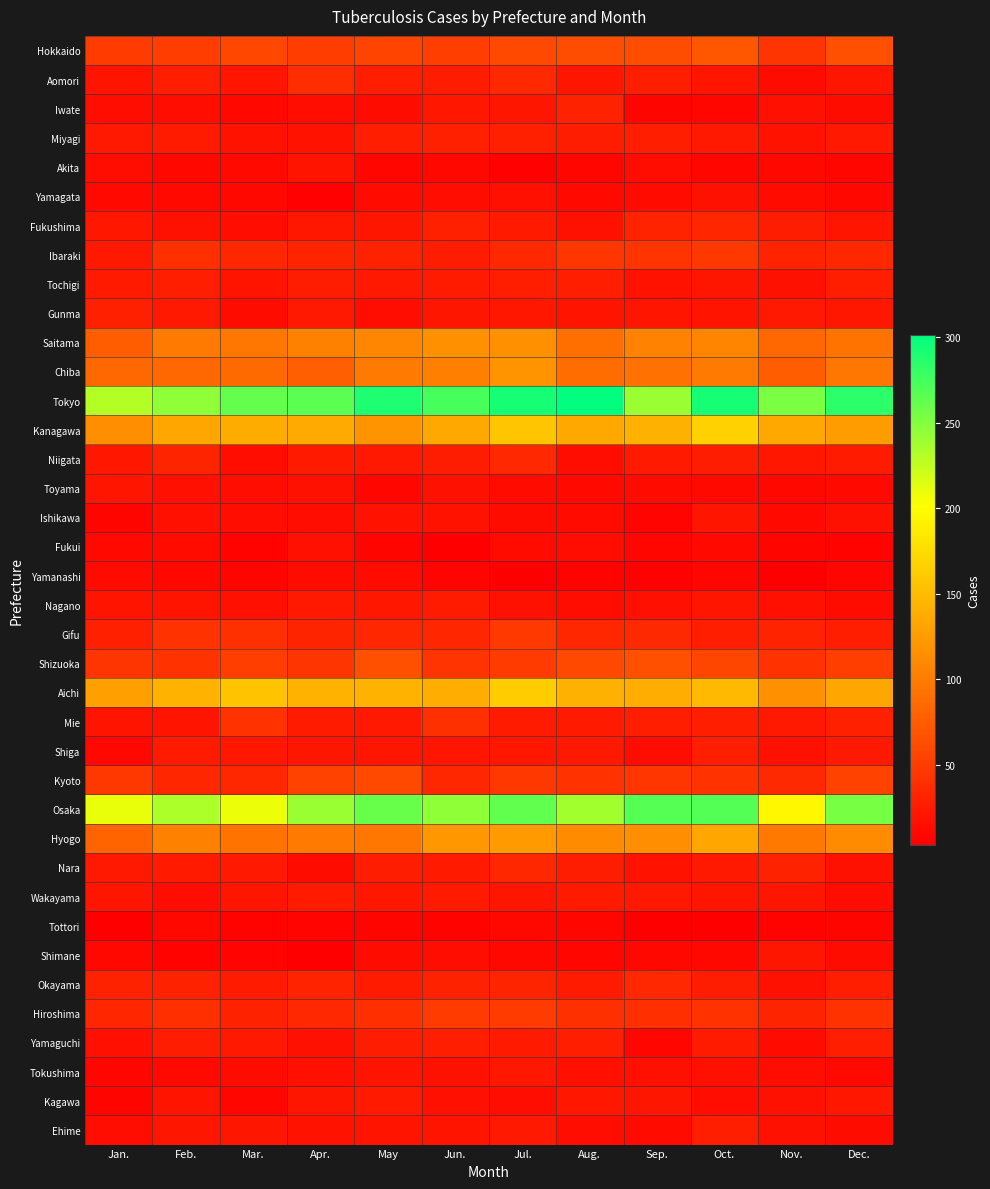

Reading right to left, what are all the values shown in this chart?

Hokkaido: Dec.=65	Nov.=45	Oct.=71	Sep.=64	Aug.=64	Jul.=60	Jun.=52	May=56	Apr.=51	Mar.=59	Feb.=51	Jan.=49
Aomori: Dec.=21	Nov.=13	Oct.=20	Sep.=27	Aug.=21	Jul.=35	Jun.=26	May=27	Apr.=39	Mar.=20	Feb.=28	Jan.=19
Iwate: Dec.=13	Nov.=16	Oct.=9	Sep.=8	Aug.=30	Jul.=21	Jun.=22	May=13	Apr.=15	Mar.=10	Feb.=15	Jan.=15
Miyagi: Dec.=23	Nov.=18	Oct.=23	Sep.=27	Aug.=26	Jul.=29	Jun.=29	May=27	Apr.=18	Mar.=18	Feb.=25	Jan.=23
Akita: Dec.=9	Nov.=10	Oct.=9	Sep.=14	Aug.=9	Jul.=5	Jun.=10	May=9	Apr.=19	Mar.=11	Feb.=10	Jan.=14
Yamagata: Dec.=10	Nov.=12	Oct.=17	Sep.=12	Aug.=11	Jul.=16	Jun.=14	May=12	Apr.=5	Mar.=10	Feb.=11	Jan.=11
Fukushima: Dec.=20	Nov.=26	Oct.=33	Sep.=31	Aug.=17	Jul.=24	Jun.=29	May=21	Apr.=22	Mar.=15	Feb.=17	Jan.=22
Ibaraki: Dec.=34	Nov.=31	Oct.=47	Sep.=44	Aug.=46	Jul.=35	Jun.=26	May=30	Apr.=32	Mar.=34	Feb.=40	Jan.=23
Tochigi: Dec.=27	Nov.=17	Oct.=21	Sep.=18	Aug.=27	Jul.=27	Jun.=25	May=23	Apr.=26	Mar.=19	Feb.=28	Jan.=24
Gunma: Dec.=22	Nov.=23	Oct.=19	Sep.=20	Aug.=19	Jul.=22	Jun.=21	May=15	Apr.=23	Mar.=13	Feb.=23	Jan.=29
Saitama: Dec.=94	Nov.=85	Oct.=107	Sep.=106	Aug.=90	Jul.=116	Jun.=117	May=108	Apr.=104	Mar.=95	Feb.=98	Jan.=76
Chiba: Dec.=95	Nov.=76	Oct.=98	Sep.=92	Aug.=88	Jul.=118	Jun.=102	May=98	Apr.=77	Mar.=86	Feb.=85	Jan.=84
Tokyo: Dec.=284	Nov.=253	Oct.=292	Sep.=241	Aug.=301	Jul.=292	Jun.=273	May=289	Apr.=265	Mar.=262	Feb.=245	Jan.=231
Kanagawa: Dec.=125	Nov.=134	Oct.=166	Sep.=141	Aug.=134	Jul.=157	Jun.=134	May=118	Apr.=136	Mar.=137	Feb.=133	Jan.=114
Niigata: Dec.=25	Nov.=22	Oct.=26	Sep.=24	Aug.=15	Jul.=35	Jun.=26	May=23	Apr.=24	Mar.=15	Feb.=32	Jan.=22
Toyama: Dec.=11	Nov.=10	Oct.=11	Sep.=12	Aug.=11	Jul.=12	Jun.=17	May=9	Apr.=17	Mar.=15	Feb.=16	Jan.=20
Ishikawa: Dec.=17	Nov.=11	Oct.=20	Sep.=7	Aug.=12	Jul.=13	Jun.=18	May=18	Apr.=15	Mar.=15	Feb.=16	Jan.=8
Fukui: Dec.=6	Nov.=8	Oct.=11	Sep.=9	Aug.=15	Jul.=12	Jun.=4	May=8	Apr.=16	Mar.=6	Feb.=12	Jan.=11
Yamanashi: Dec.=9	Nov.=4	Oct.=9	Sep.=5	Aug.=6	Jul.=3	Jun.=7	May=12	Apr.=13	Mar.=8	Feb.=10	Jan.=12
Nagano: Dec.=13	Nov.=16	Oct.=20	Sep.=16	Aug.=15	Jul.=17	Jun.=25	May=22	Apr.=23	Mar.=16	Feb.=19	Jan.=19
Gifu: Dec.=27	Nov.=31	Oct.=27	Sep.=36	Aug.=34	Jul.=48	Jun.=33	May=34	Apr.=32	Mar.=41	Feb.=42	Jan.=29
Shizuoka: Dec.=52	Nov.=42	Oct.=58	Sep.=66	Aug.=60	Jul.=49	Jun.=44	May=66	Apr.=45	Mar.=52	Feb.=43	Jan.=45
Aichi: Dec.=133	Nov.=116	Oct.=148	Sep.=139	Aug.=141	Jul.=162	Jun.=139	May=143	Apr.=142	Mar.=155	Feb.=143	Jan.=128
Mie: Dec.=29	Nov.=23	Oct.=27	Sep.=27	Aug.=24	Jul.=25	Jun.=41	May=23	Apr.=25	Mar.=43	Feb.=19	Jan.=19
Shiga: Dec.=23	Nov.=17	Oct.=27	Sep.=15	Aug.=23	Jul.=22	Jun.=20	May=21	Apr.=21	Mar.=22	Feb.=24	Jan.=10
Kyoto: Dec.=55	Nov.=36	Oct.=42	Sep.=46	Aug.=43	Jul.=47	Jun.=34	May=60	Apr.=55	Mar.=34	Feb.=33	Jan.=47
Osaka: Dec.=254	Nov.=196	Oct.=268	Sep.=267	Aug.=238	Jul.=263	Jun.=245	May=260	Apr.=241	Mar.=209	Feb.=234	Jan.=210
Hyogo: Dec.=112	Nov.=97	Oct.=133	Sep.=115	Aug.=112	Jul.=123	Jun.=122	May=95	Apr.=98	Mar.=94	Feb.=104	Jan.=81
Nara: Dec.=17	Nov.=30	Oct.=23	Sep.=18	Aug.=26	Jul.=34	Jun.=24	May=26	Apr.=13	Mar.=23	Feb.=24	Jan.=23
Wakayama: Dec.=15	Nov.=21	Oct.=20	Sep.=23	Aug.=24	Jul.=21	Jun.=24	May=22	Apr.=24	Mar.=20	Feb.=14	Jan.=20
Tottori: Dec.=8	Nov.=6	Oct.=4	Sep.=4	Aug.=9	Jul.=10	Jun.=6	May=8	Apr.=7	Mar.=6	Feb.=10	Jan.=4
Shimane: Dec.=13	Nov.=21	Oct.=10	Sep.=10	Aug.=9	Jul.=10	Jun.=15	May=13	Apr.=4	Mar.=7	Feb.=6	Jan.=10
Okayama: Dec.=28	Nov.=17	Oct.=26	Sep.=35	Aug.=25	Jul.=32	Jun.=30	May=25	Apr.=31	Mar.=25	Feb.=30	Jan.=30
Hiroshima: Dec.=43	Nov.=32	Oct.=42	Sep.=40	Aug.=41	Jul.=49	Jun.=50	May=40	Apr.=35	Mar.=30	Feb.=40	Jan.=33
Yamaguchi: Dec.=27	Nov.=12	Oct.=25	Sep.=9	Aug.=28	Jul.=24	Jun.=27	May=26	Apr.=17	Mar.=23	Feb.=26	Jan.=16
Tokushima: Dec.=11	Nov.=14	Oct.=16	Sep.=16	Aug.=16	Jul.=22	Jun.=17	May=19	Apr.=16	Mar.=13	Feb.=11	Jan.=9
Kagawa: Dec.=22	Nov.=17	Oct.=15	Sep.=21	Aug.=22	Jul.=15	Jun.=16	May=24	Apr.=21	Mar.=9	Feb.=19	Jan.=8
Ehime: Dec.=13	Nov.=17	Oct.=27	Sep.=12	Aug.=15	Jul.=23	Jun.=19	May=19	Apr.=18	Mar.=21	Feb.=21	Jan.=15